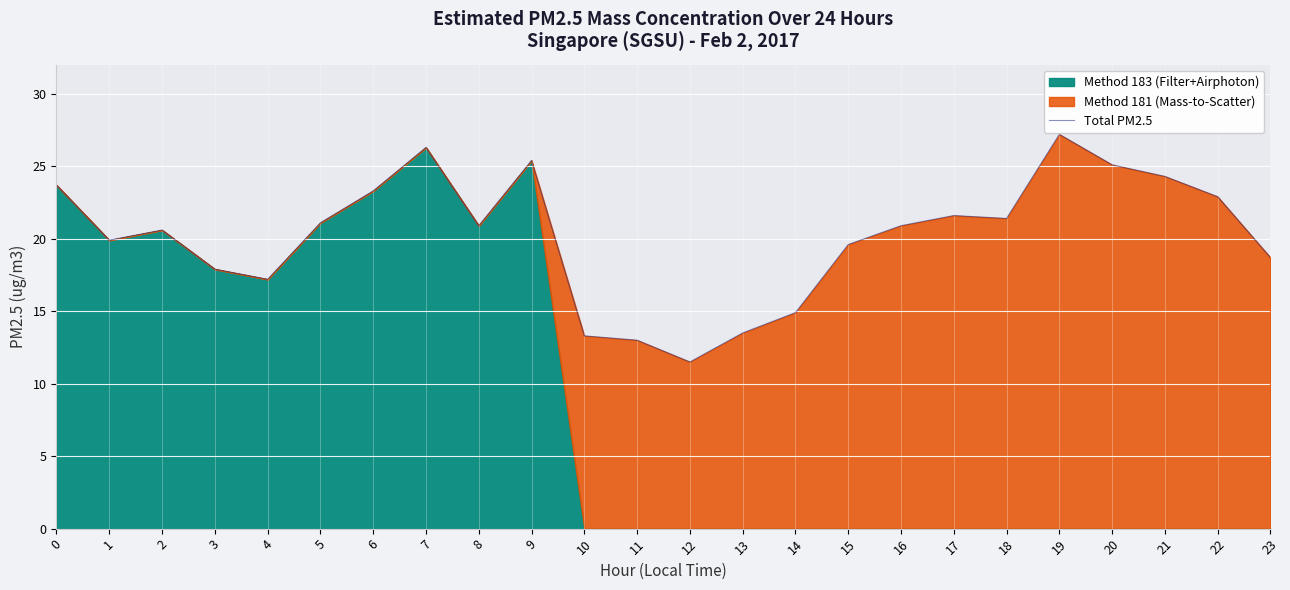

True or false: the data shows 43.4 at 19.

False